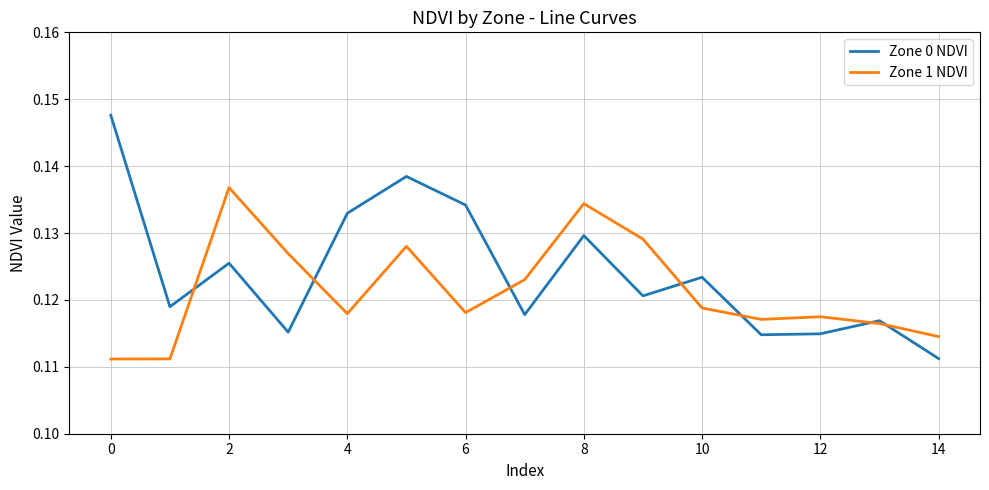

Rank the series by their average value, from highest to lowest.

Zone 0 NDVI, Zone 1 NDVI